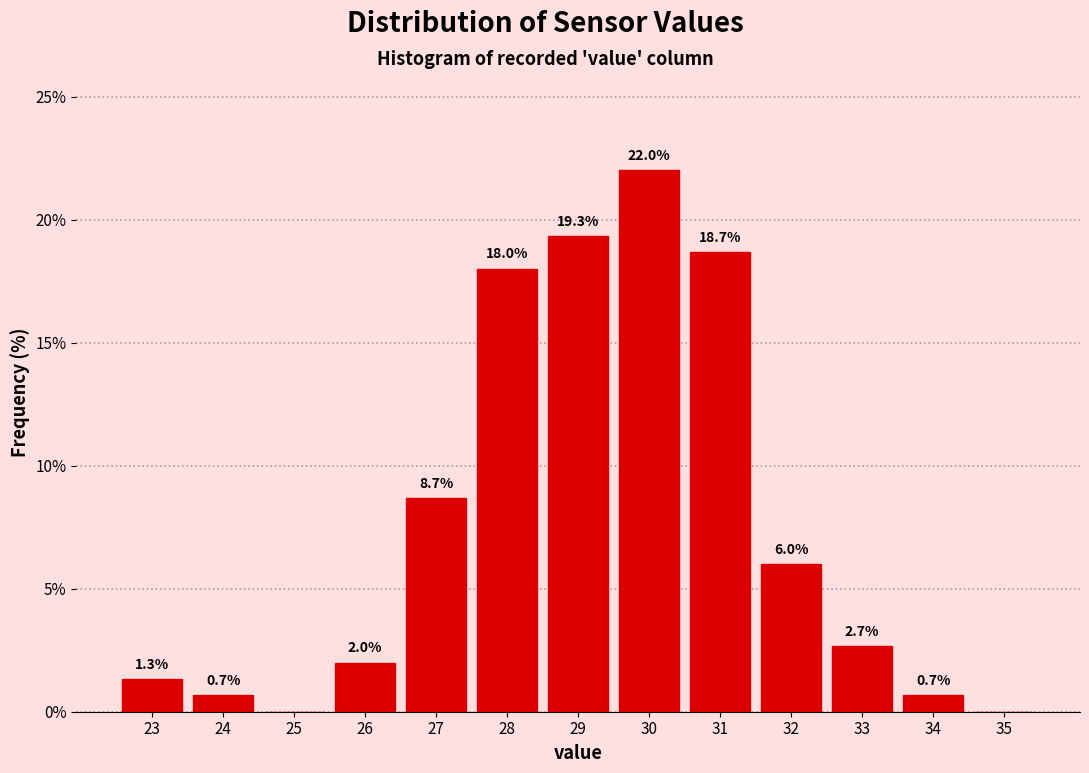

Reading left to right, transcribe all the data shown in this chart.

23=1.3	24=0.7	25=0.0	26=2.0	27=8.7	28=18.0	29=19.3	30=22.0	31=18.7	32=6.0	33=2.7	34=0.7	35=0.0